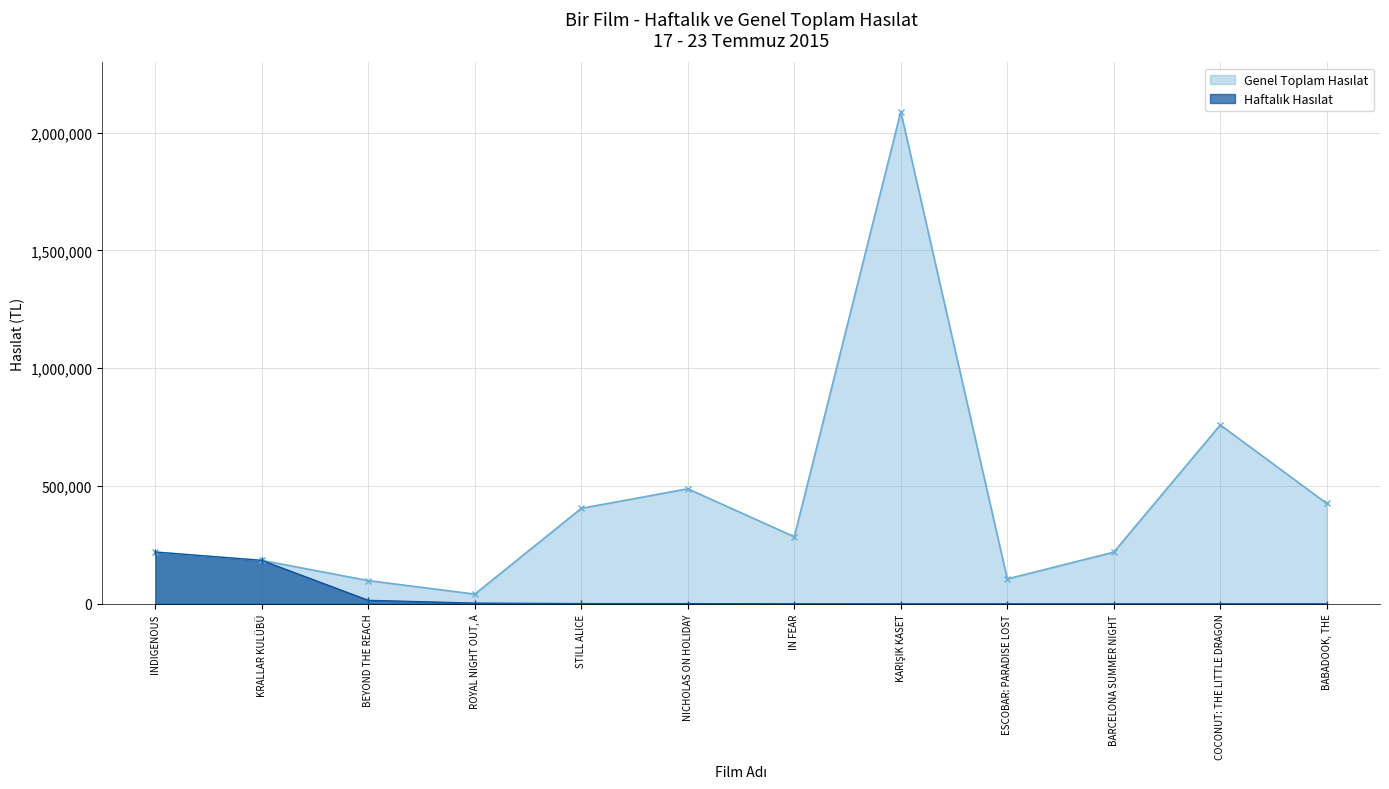

Rank the series by their maximum value, from lowest to highest.

Haftalık Hasılat, Genel Toplam Hasılat